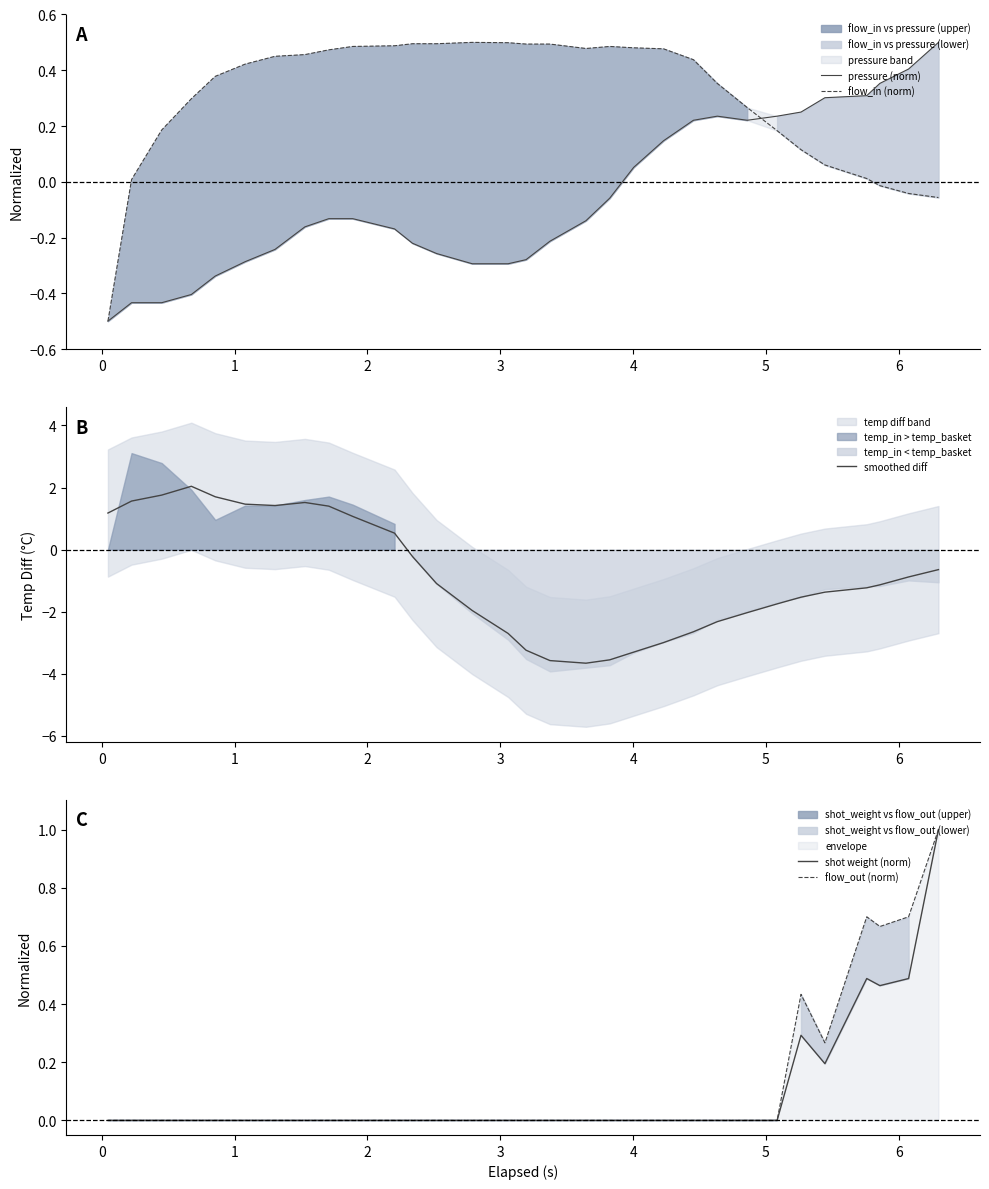

What is the maximum value for flow_out (norm)?

1.0